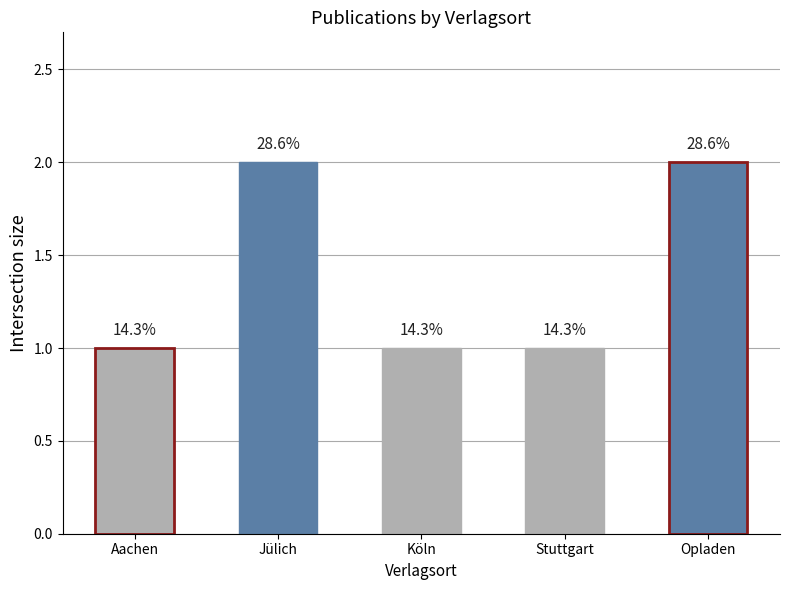

Does the chart contain any negative values?

No